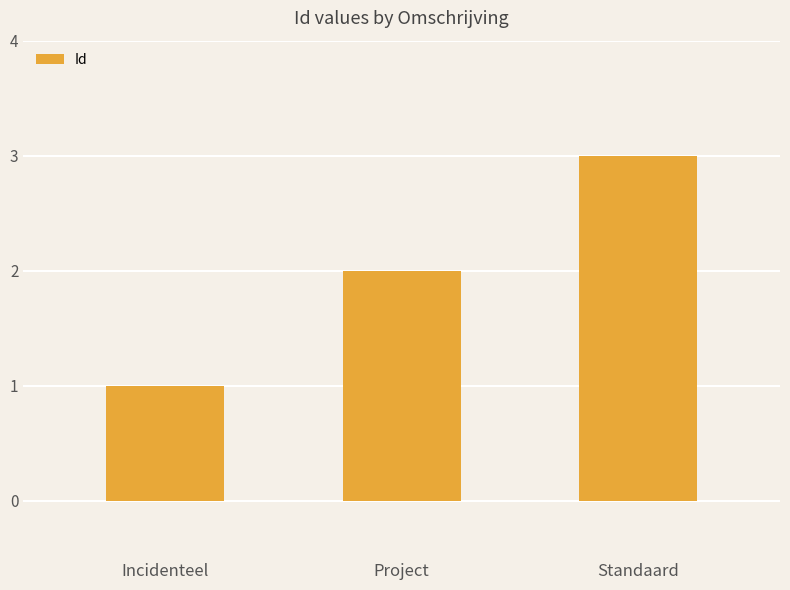

Reading left to right, list all the values displayed in this chart.

Incidenteel=1	Project=2	Standaard=3